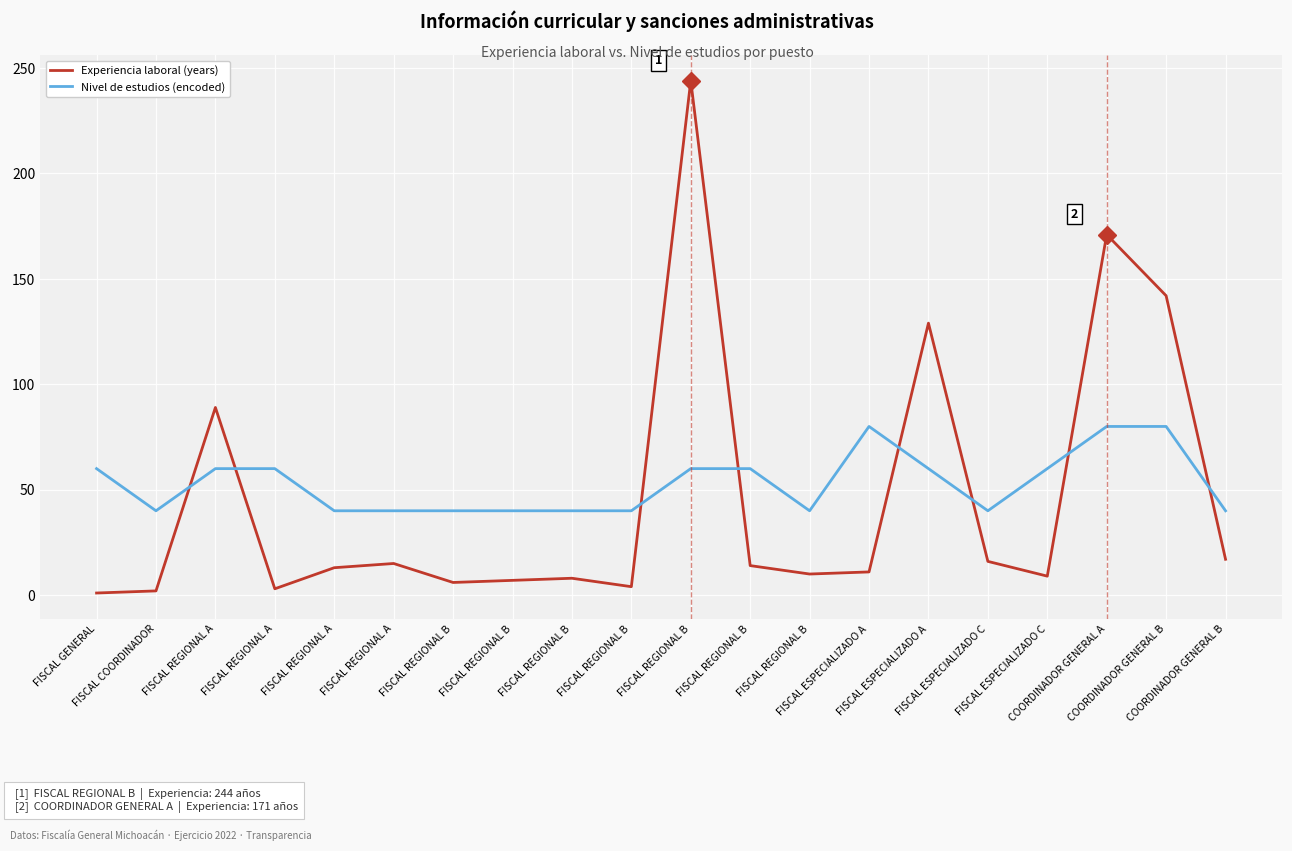

True or false: Experiencia laboral (years) and Nivel de estudios (encoded) cross at least once.

True